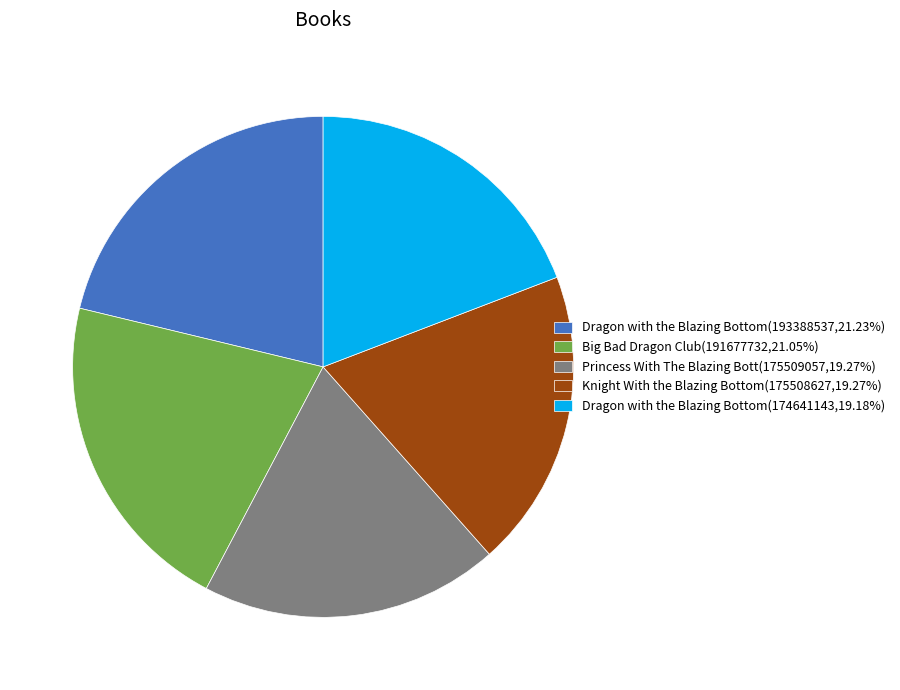

Is there any slice that represents more than half of the pie?

No